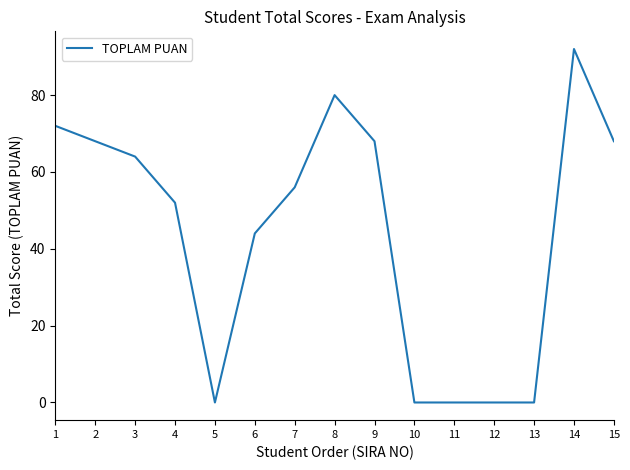

The chart shows a value of 68 at 15. True or false?

True